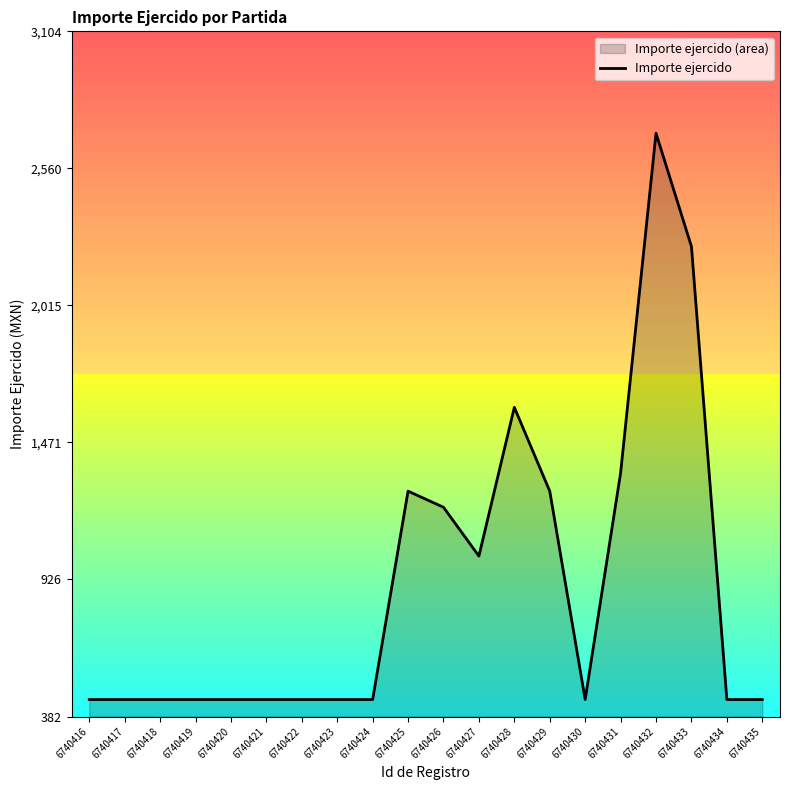

What is the sum of all values?

18101